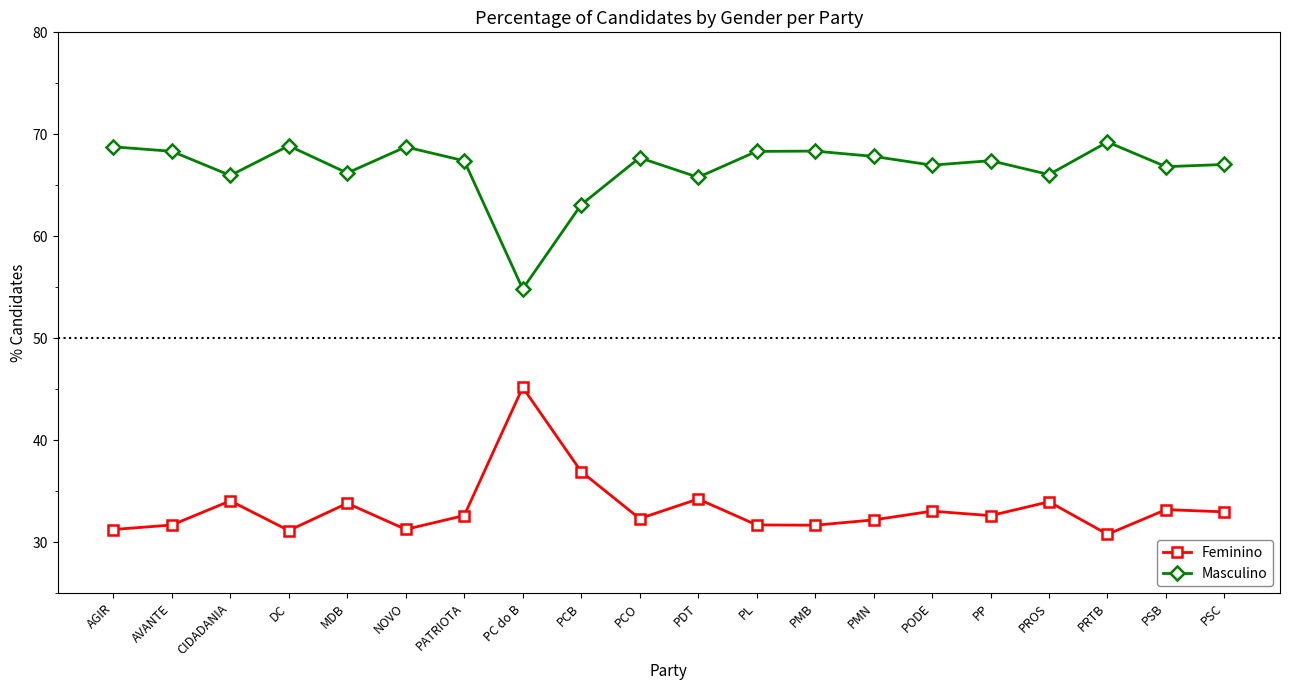

What is the difference between the highest and lowest values at PP?

34.8